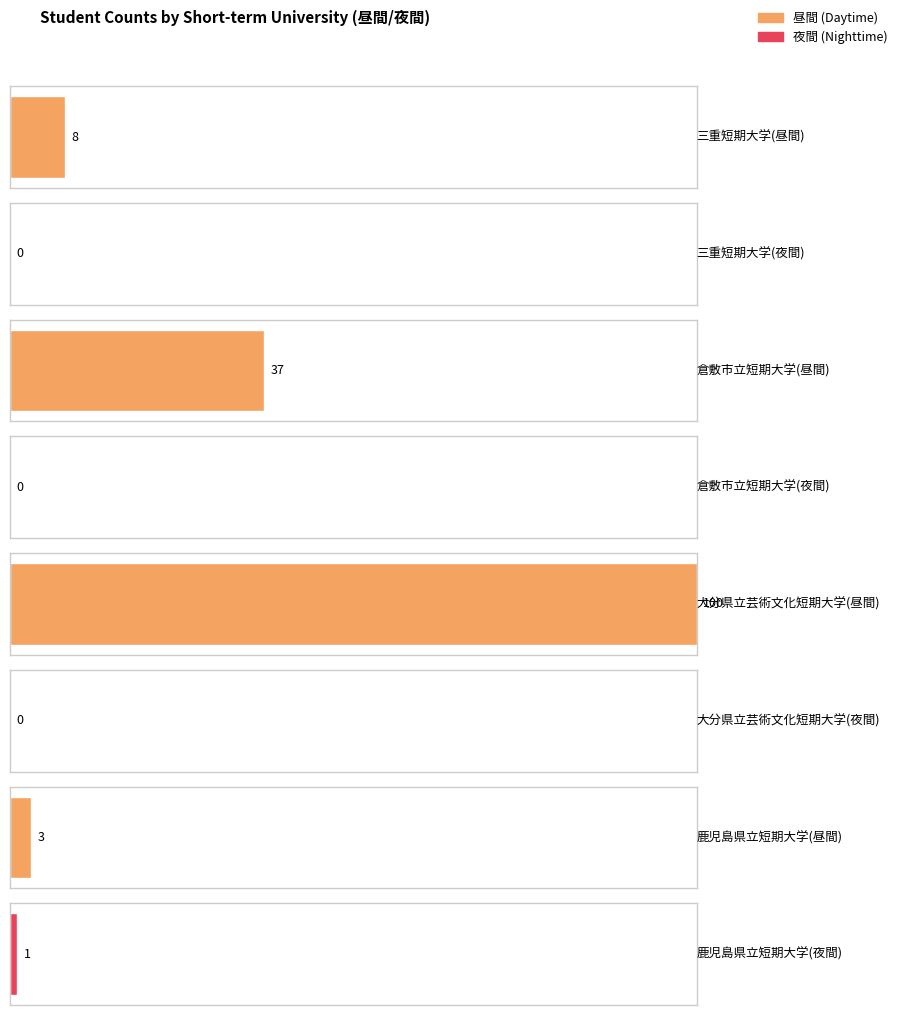

Which category has the highest value across all series?

大分県立芸術文化短期大学(昼間)